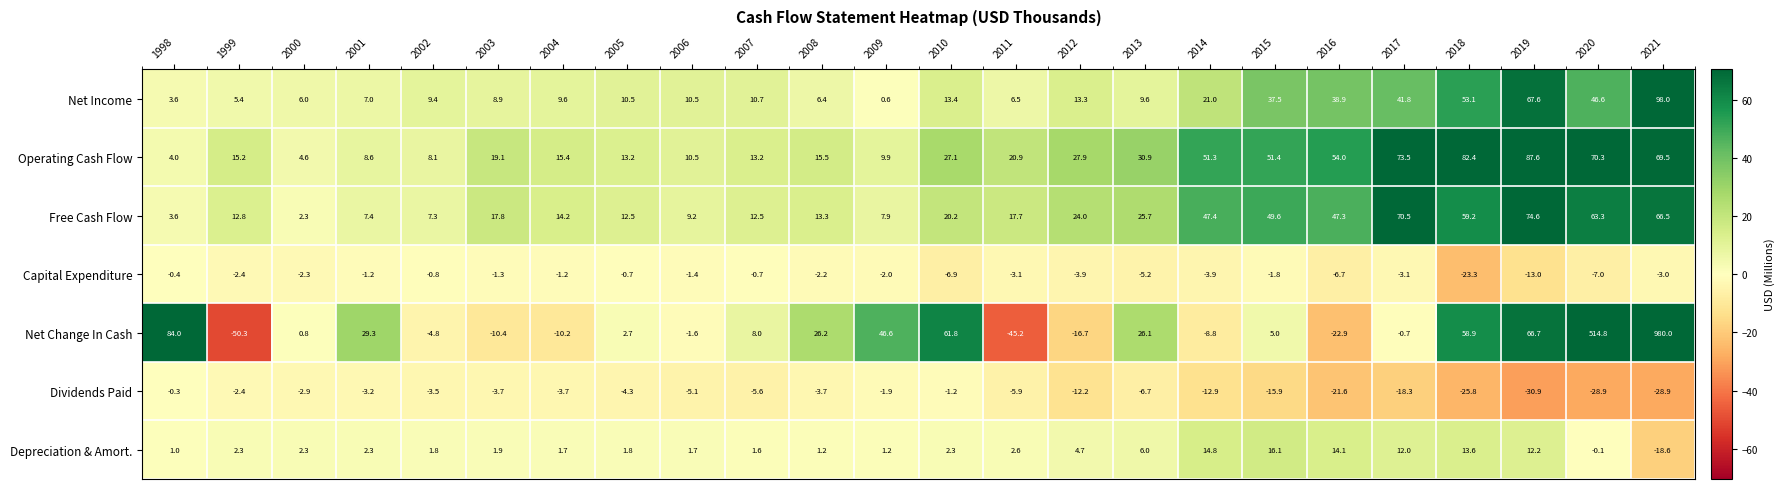

Is it true that Depreciation & Amort. equals 2.3 at 2000?

True